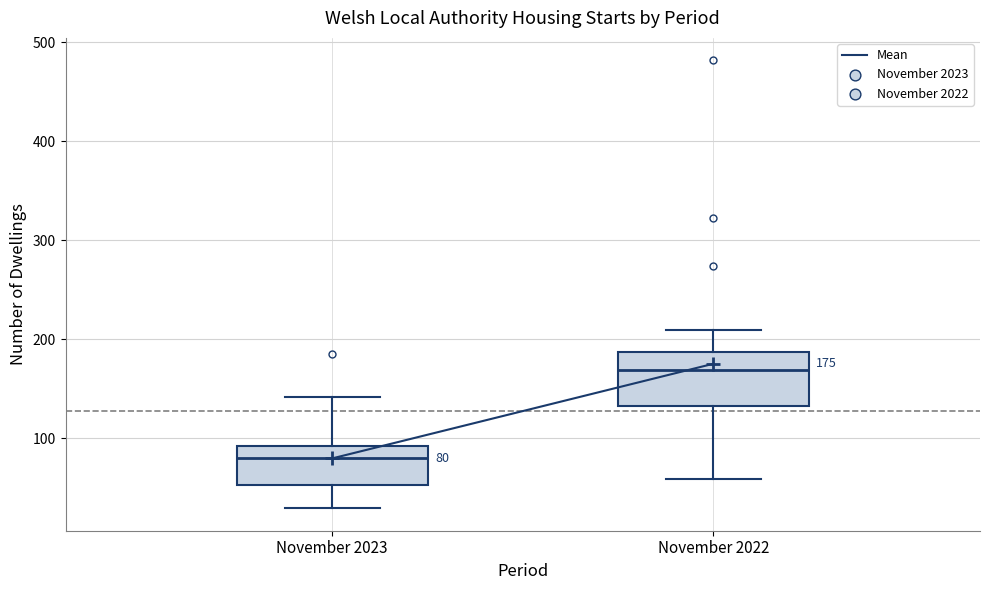

Which box has the lowest median line?

November 2023